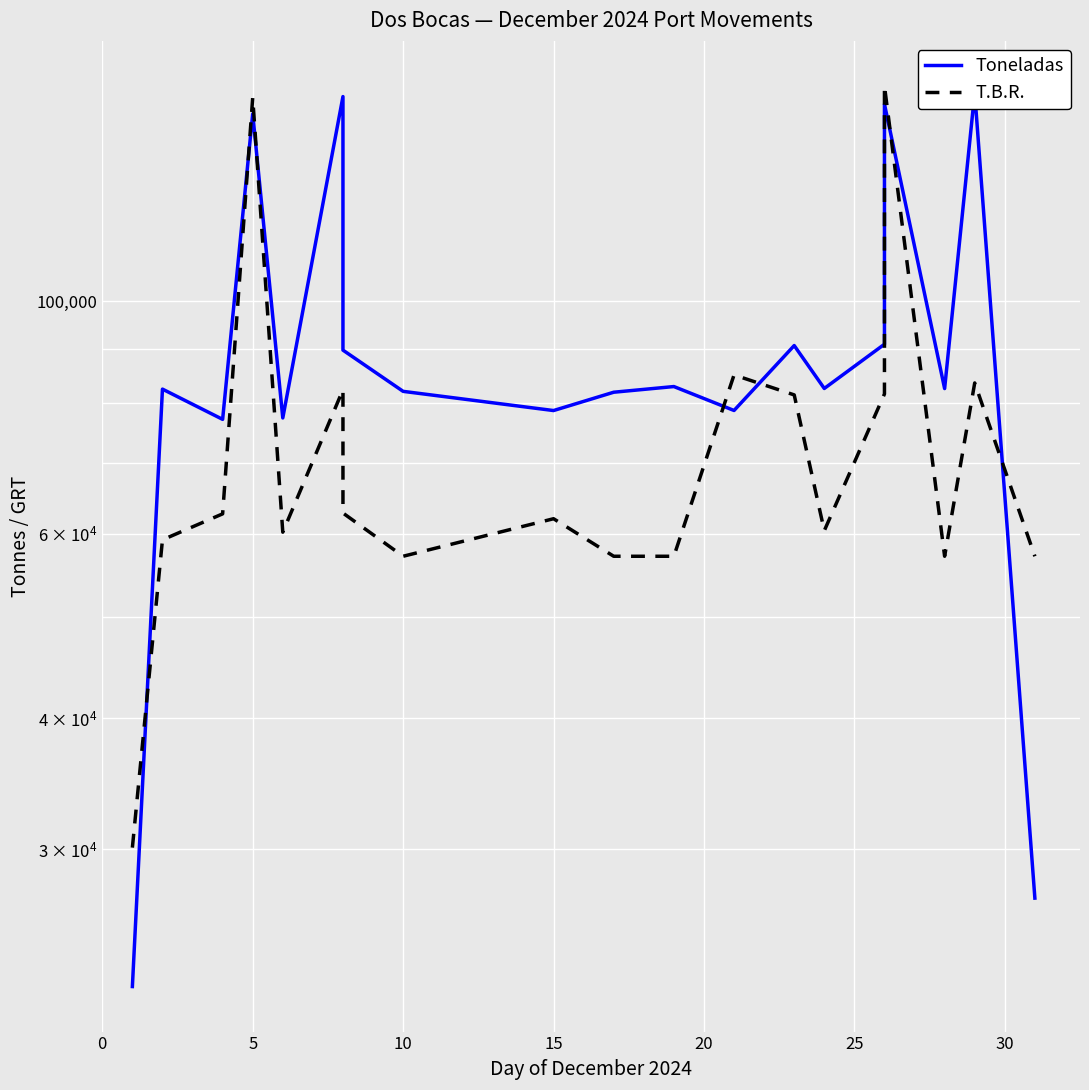

What is the difference between the second highest and minimum values in the Toneladas series?

134583.2